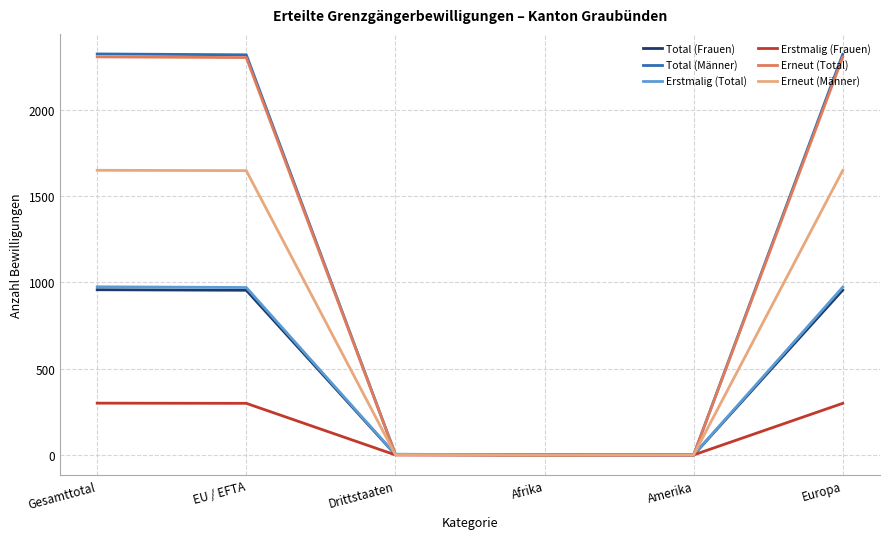

The value of Erstmalig (Total) at Europa is 973. True or false?

True